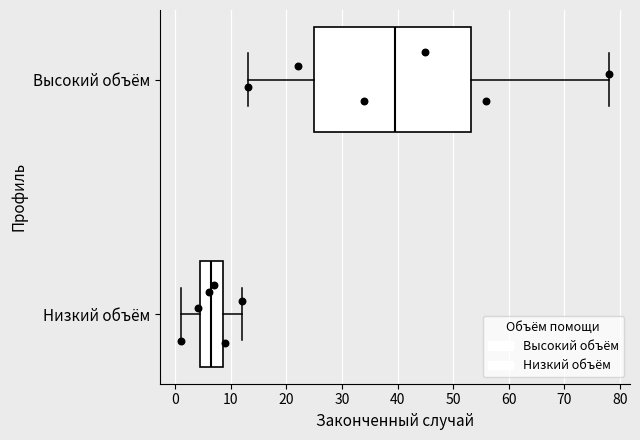

Comparing the boxes themselves (not the whiskers), which one is the widest?

Высокий объём